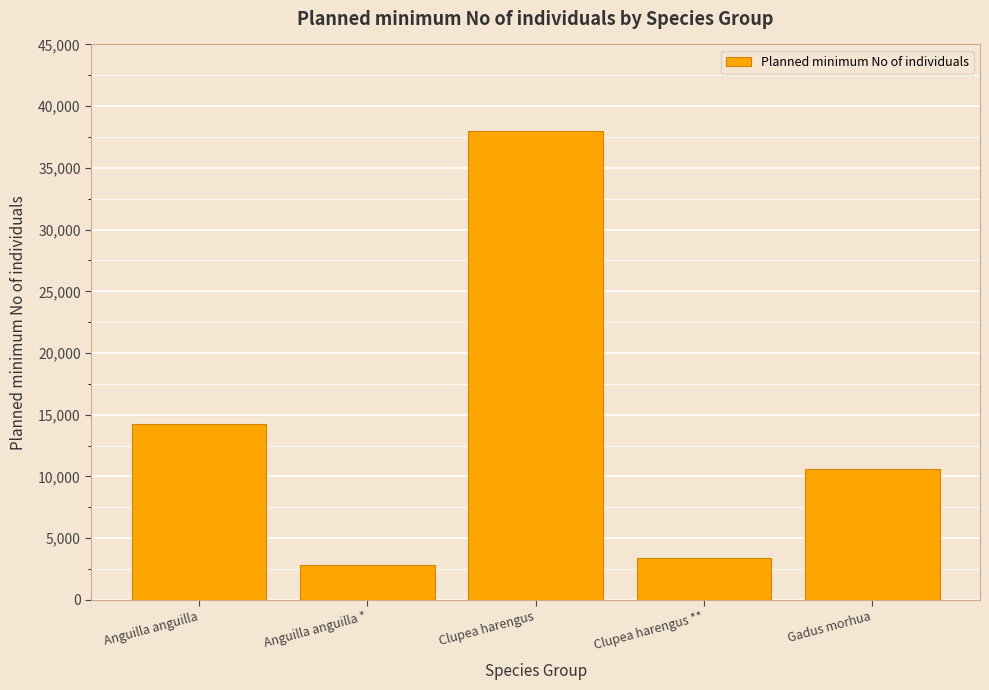

What is the label of the 4th bar from the left?

Clupea harengus **